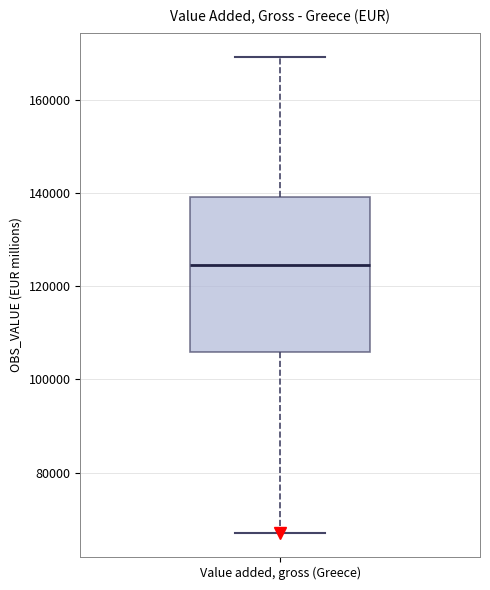

Transcribe this box plot: give where the median line is, the range the box spans, and where the two whiskers end, as read against the y-axis. The values are not printed on the chart, so give them approximately, as read against the axis.

median 124000, box 106000 to 140000, whiskers 66000 to 170000